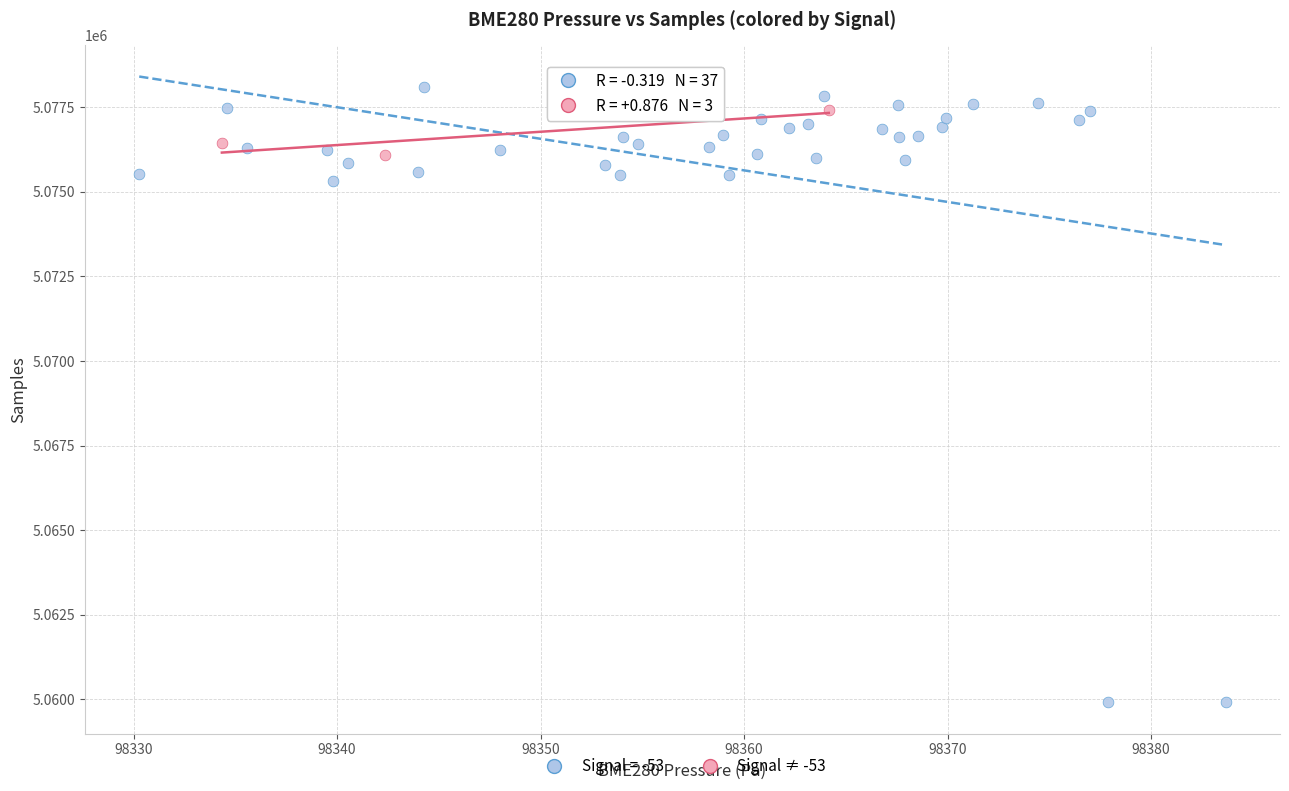

Which series reaches the minimum Y coordinate?

Signal = -53